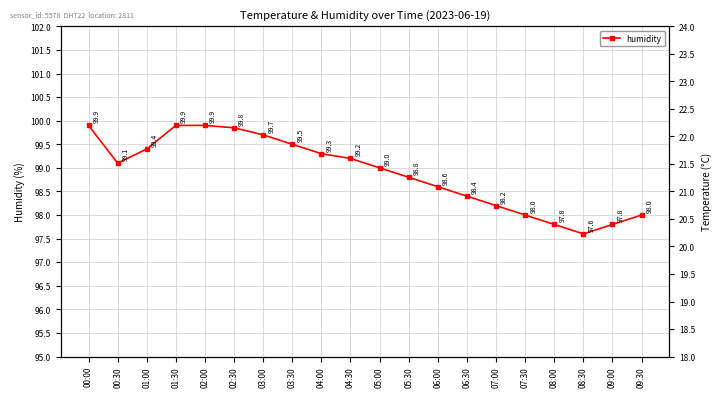

Which series has the largest range (max minus min)?

humidity